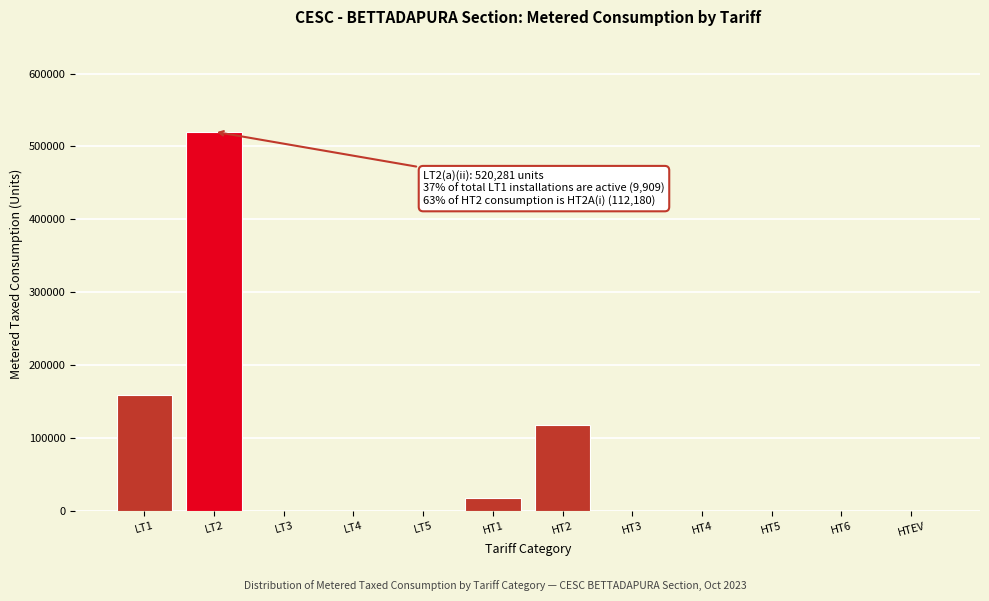

Reading left to right, transcribe all the data shown in this chart.

LT1=158560	LT2=520281	LT3=0	LT4=0	LT5=0	HT1=17361	HT2=118275	HT3=0	HT4=0	HT5=0	HT6=0	HTEV=0